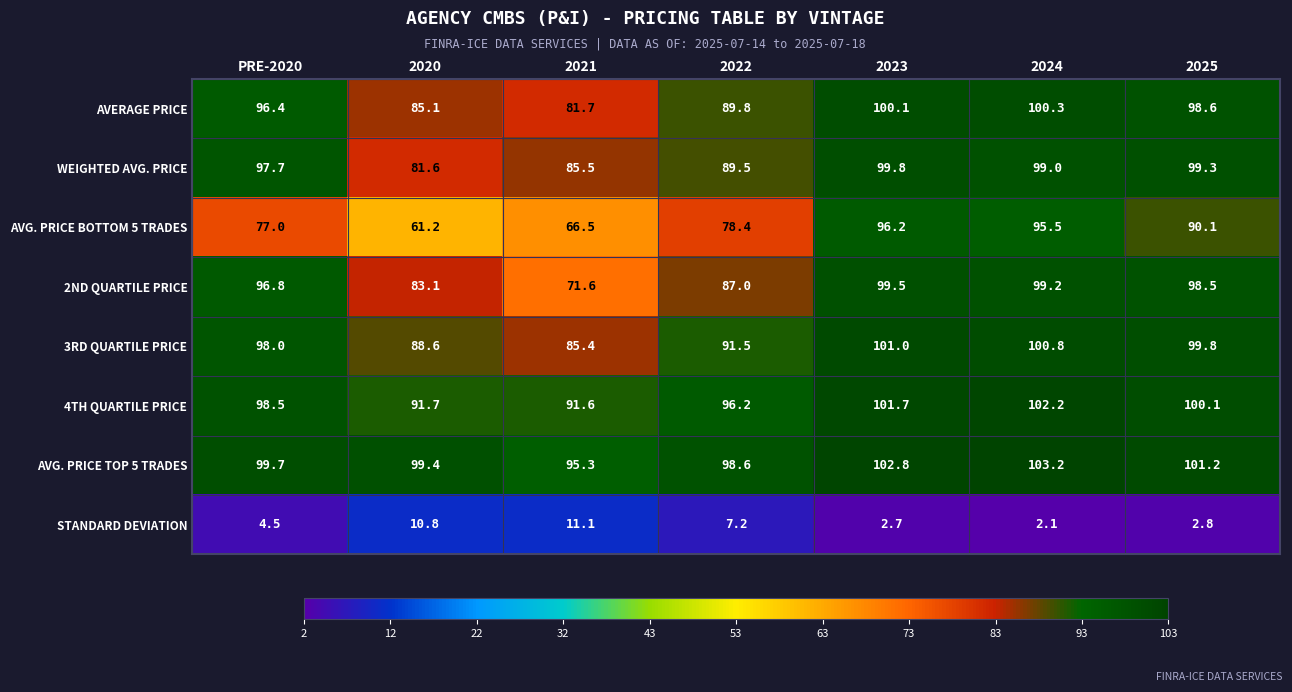

Which series has the widest spread of values?

AVG. PRICE BOTTOM 5 TRADES